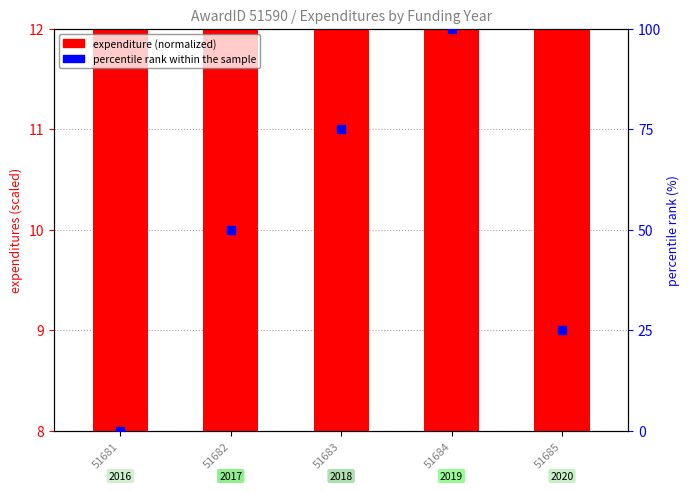

What is the total value across all series at 51685?

34.4